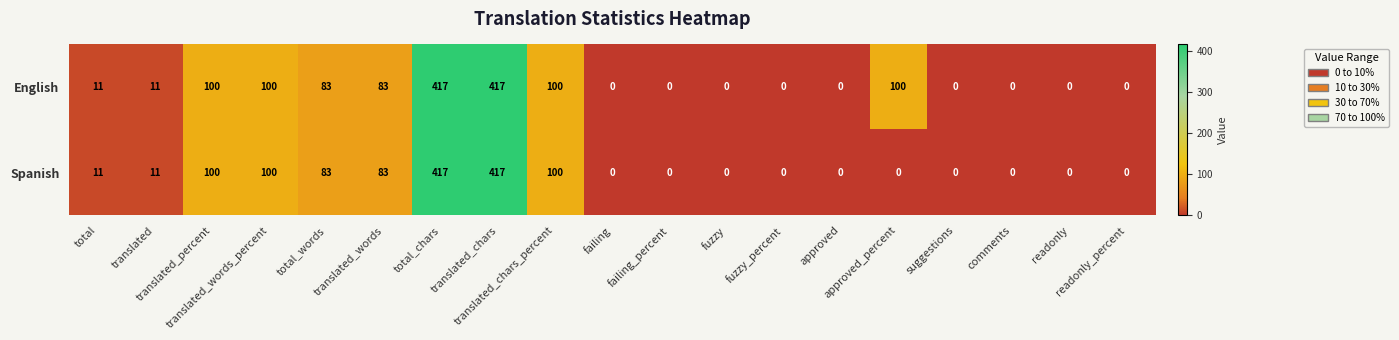

What is the highest value of the Spanish series?

417